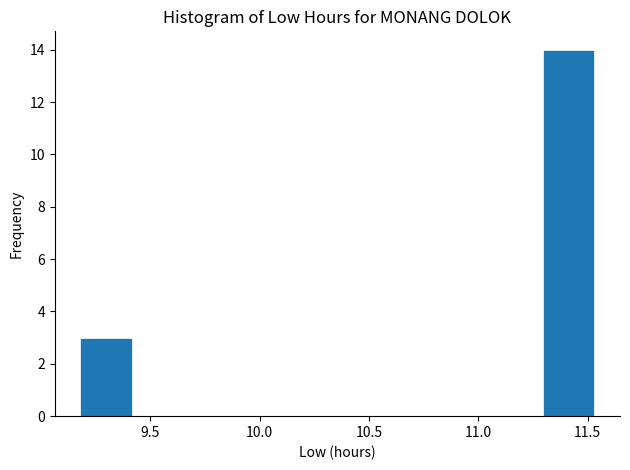

What is the height of the bar covering 9.180 to 9.415 on the x-axis? Neither the bar edges nor the heights are printed on the chart, so give them approximately, as read against the axes.

3